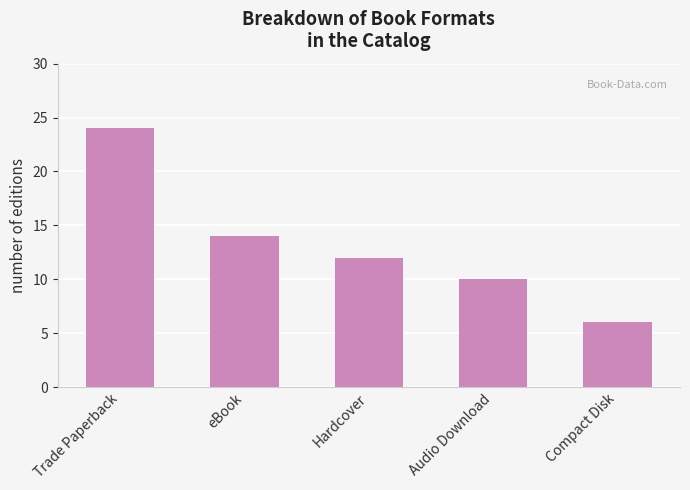

What is the value of the 2nd bar from the left?

14